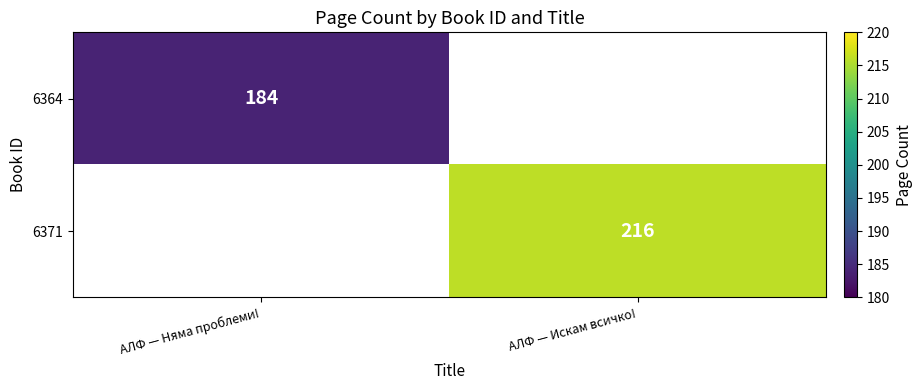

The value of 6371 at АЛФ — Искам всичко! is 319.2. True or false?

False